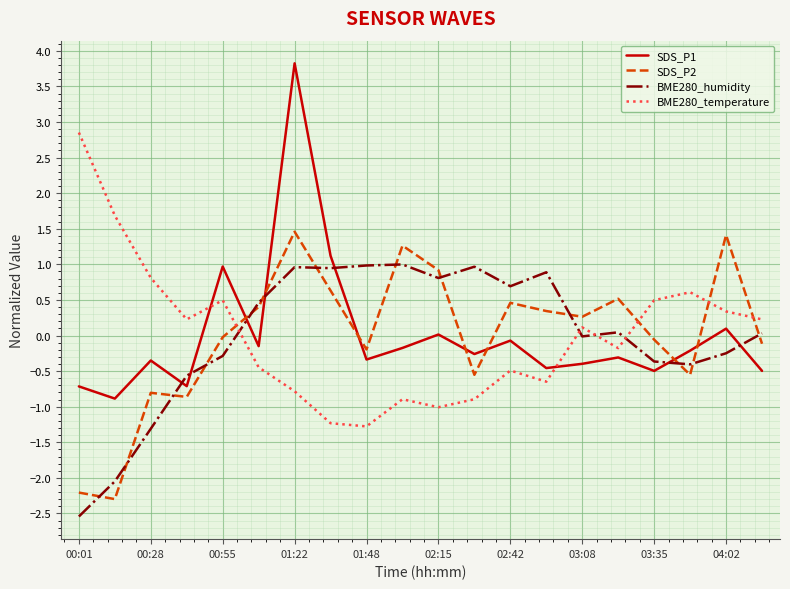

What is the lowest value of the BME280_temperature series?

-1.3